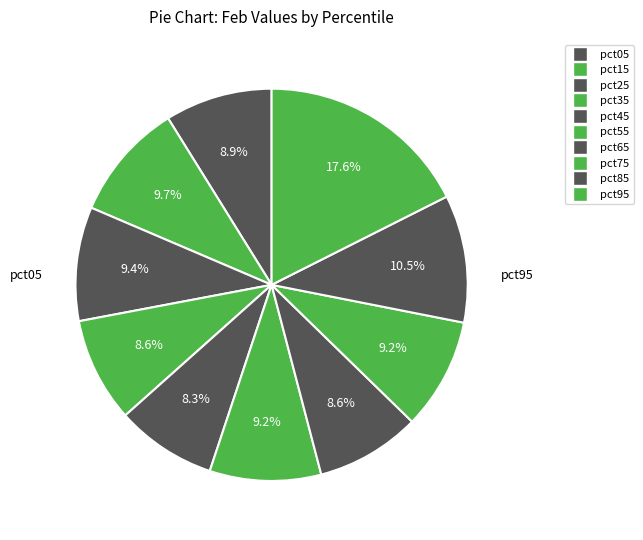

To the nearest percent, what is the combined percentage of pct15 and pct75?

19%